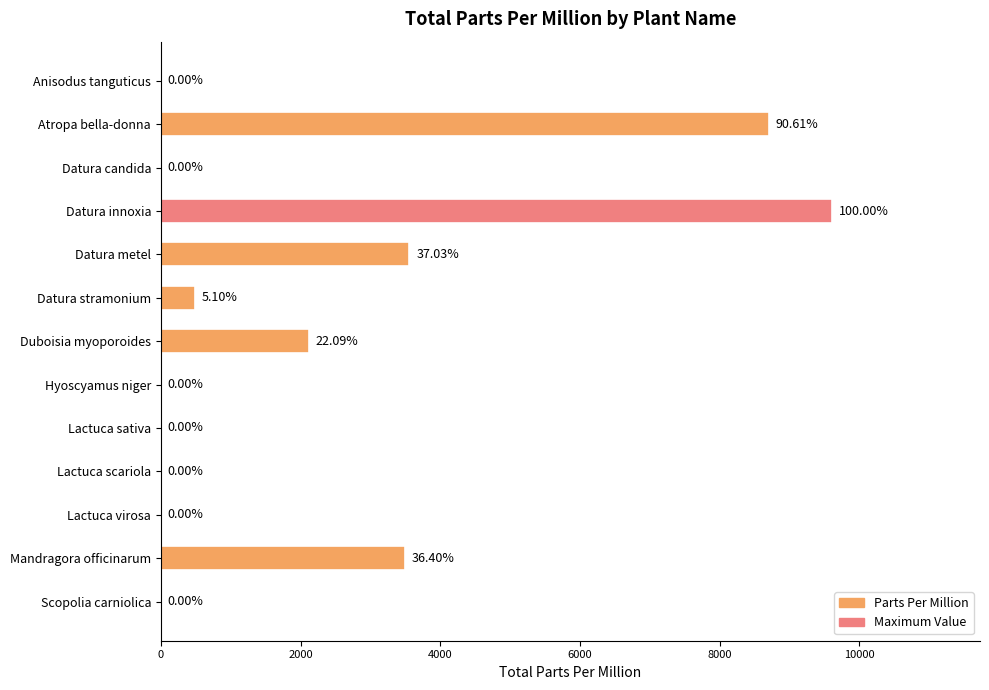

Are the bars horizontal?

Yes